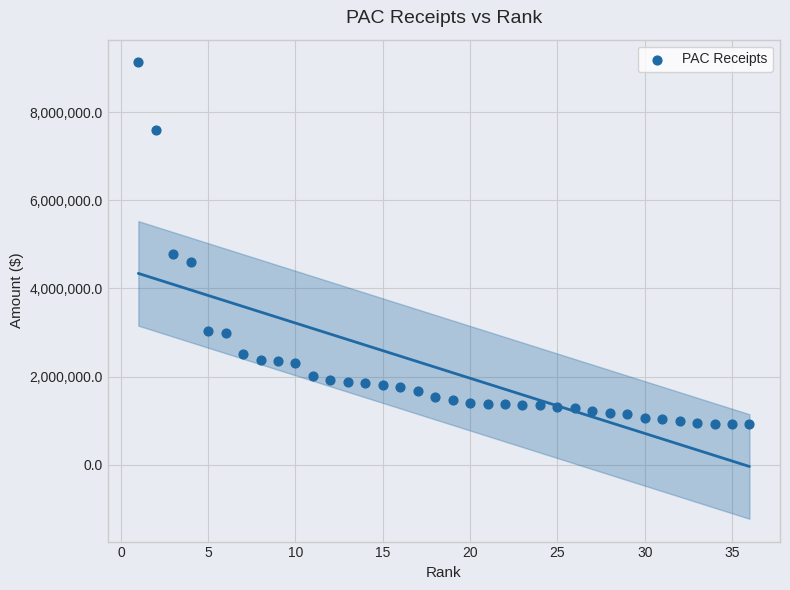

What is the range of Y values (max minus min)?

8206305.6